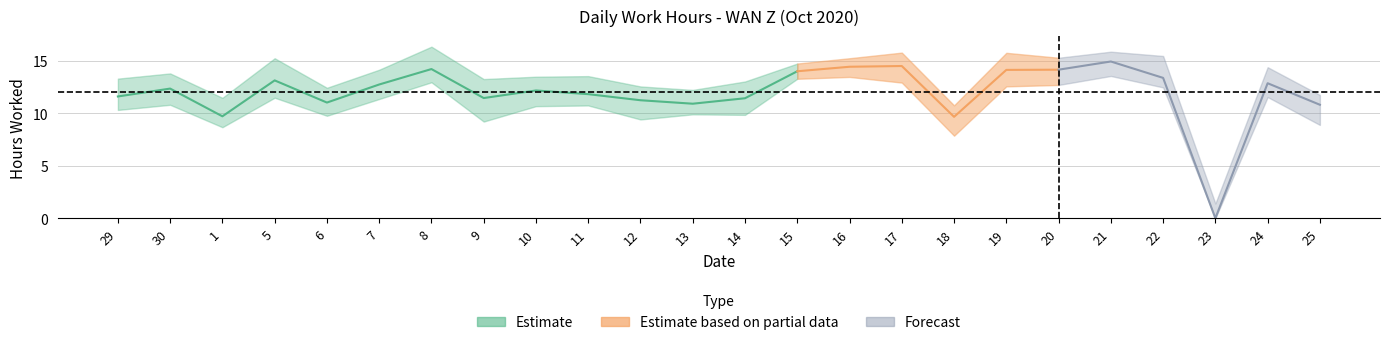

Reading left to right, what are all the values shown in this chart?

11.6	12.3	9.7	13.1	11.0	12.7	14.2	11.4	12.2	11.8	11.2	10.9	11.4	14.0	14.4	14.5	9.7	14.1	14.2	14.9	13.4	0.0	12.9	10.8